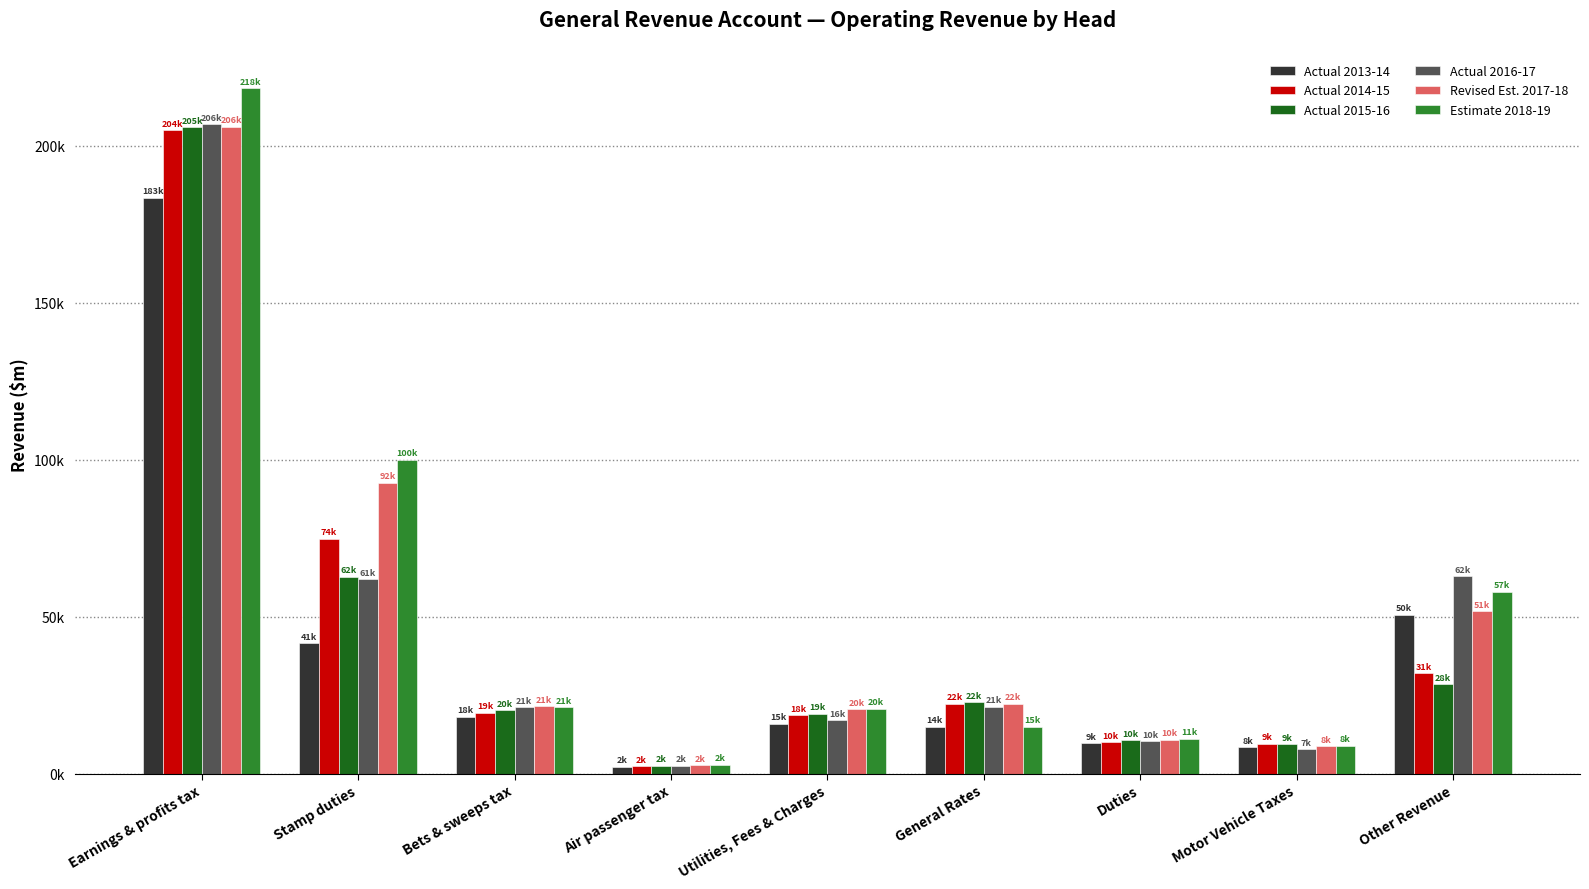

Which category has the lowest value in the Actual 2015-16 series?

Air passenger tax